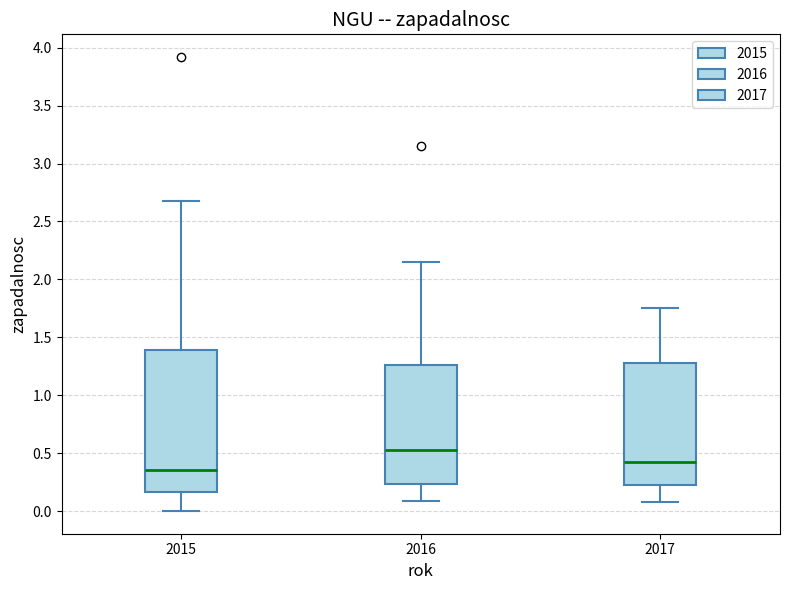

Which box has the highest median line?

2016